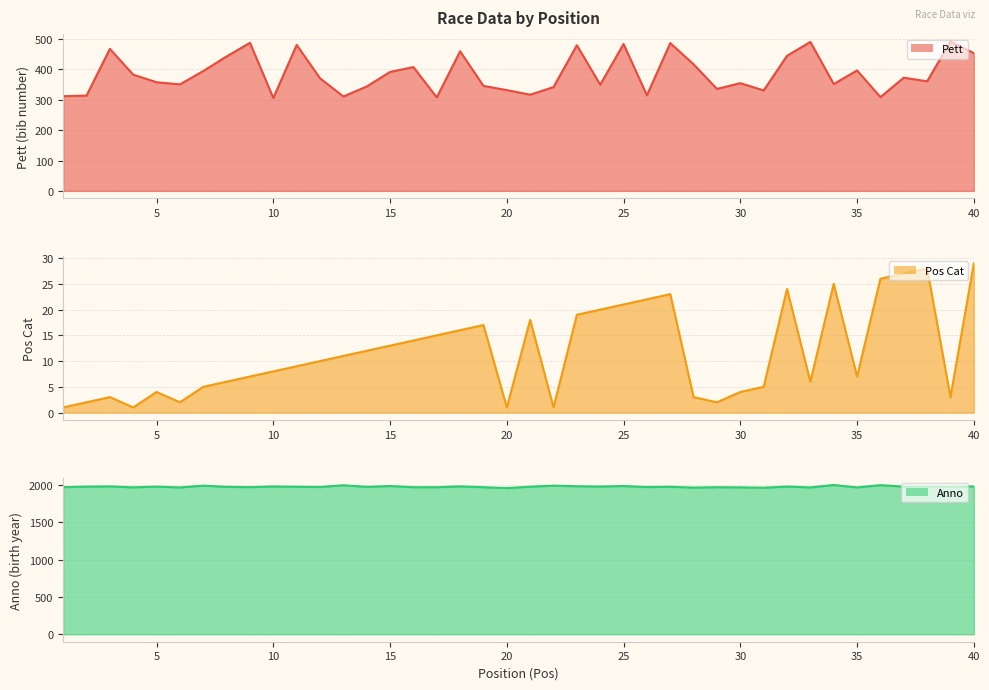

Is it true that Anno equals 2001 at 36?

True